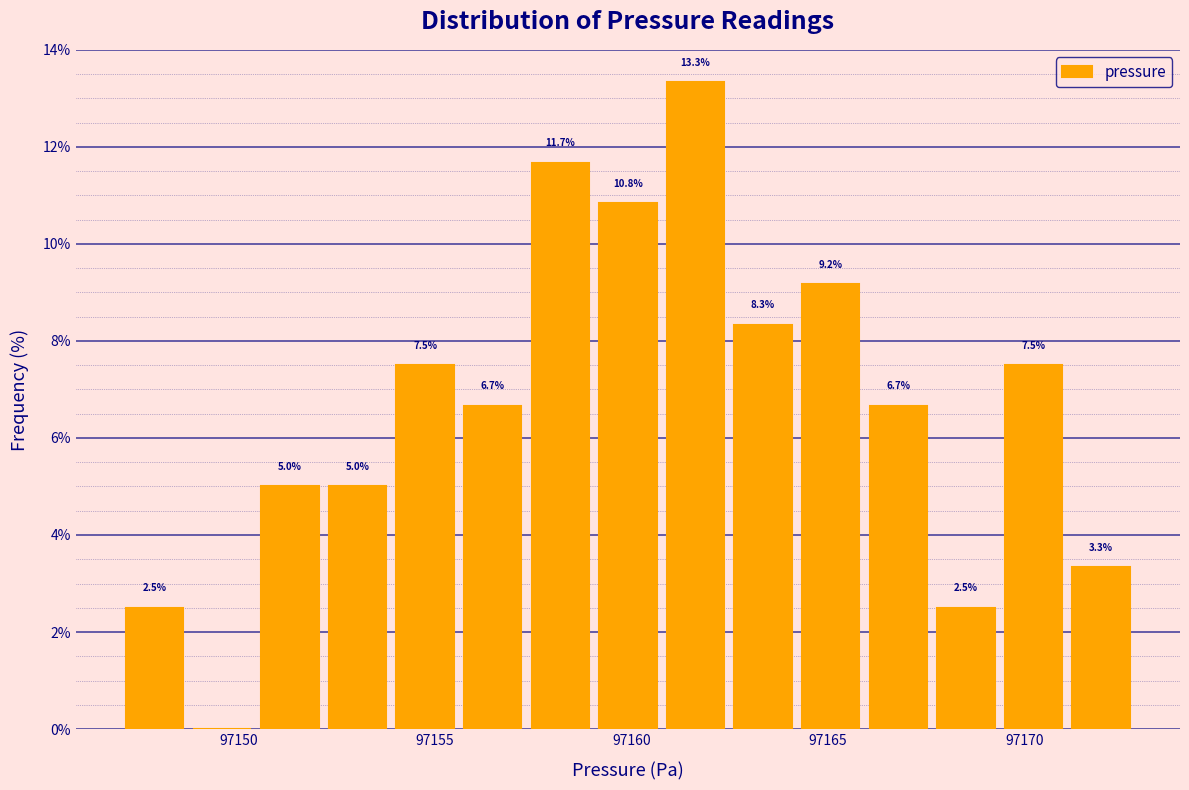

Around what value on the x-axis is the tallest bar? Give the approximate position of its centre, as read against the axis.

97161.5